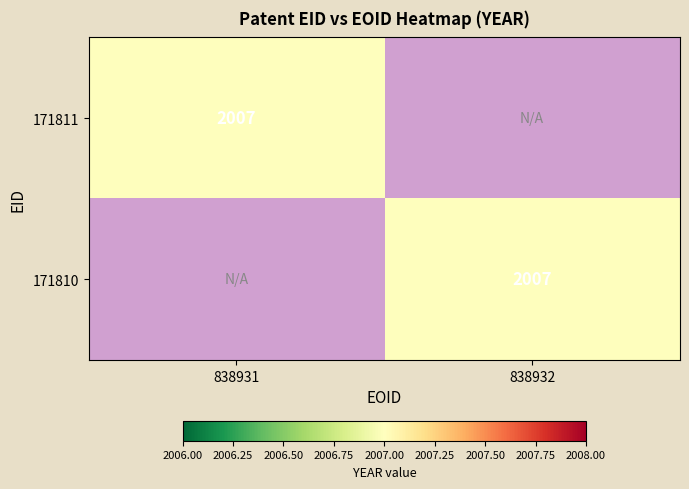

The value of 171810 at 838932 is 2007. True or false?

True